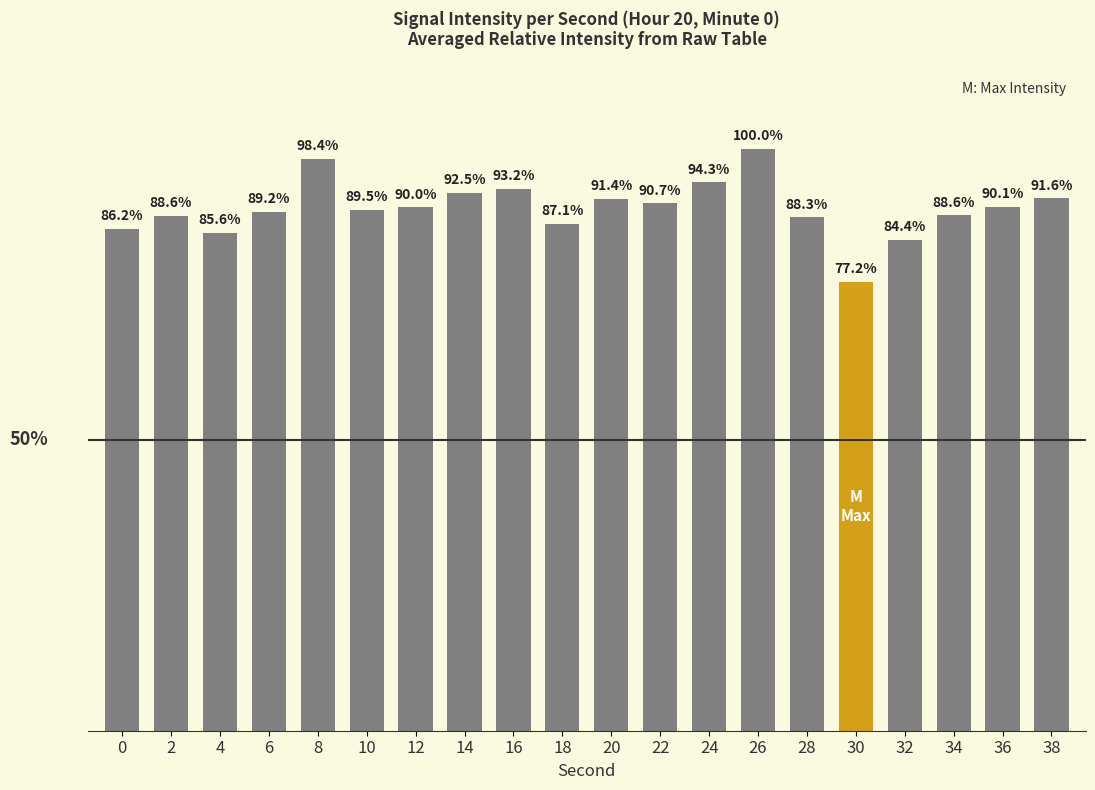

Are the bars horizontal?

No